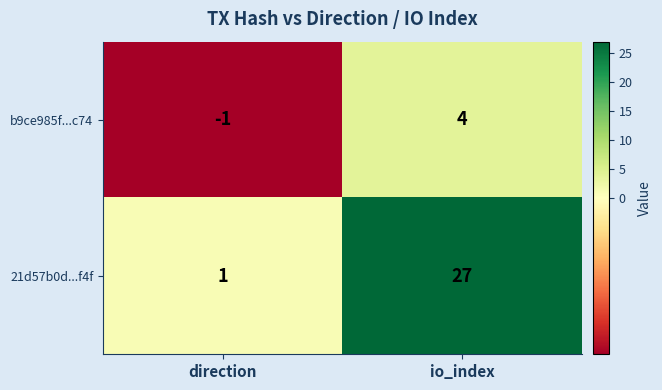

Reading right to left, transcribe all the data shown in this chart.

b9ce985f...c74: 4	-1
21d57b0d...f4f: 27	1